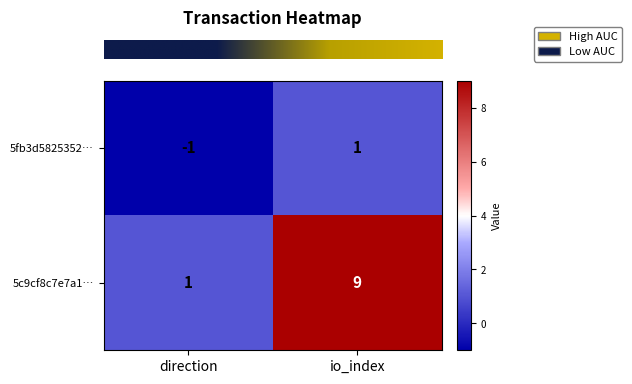

What is the difference between the 5c9cf8c7e7a1… values at direction and io_index?

8